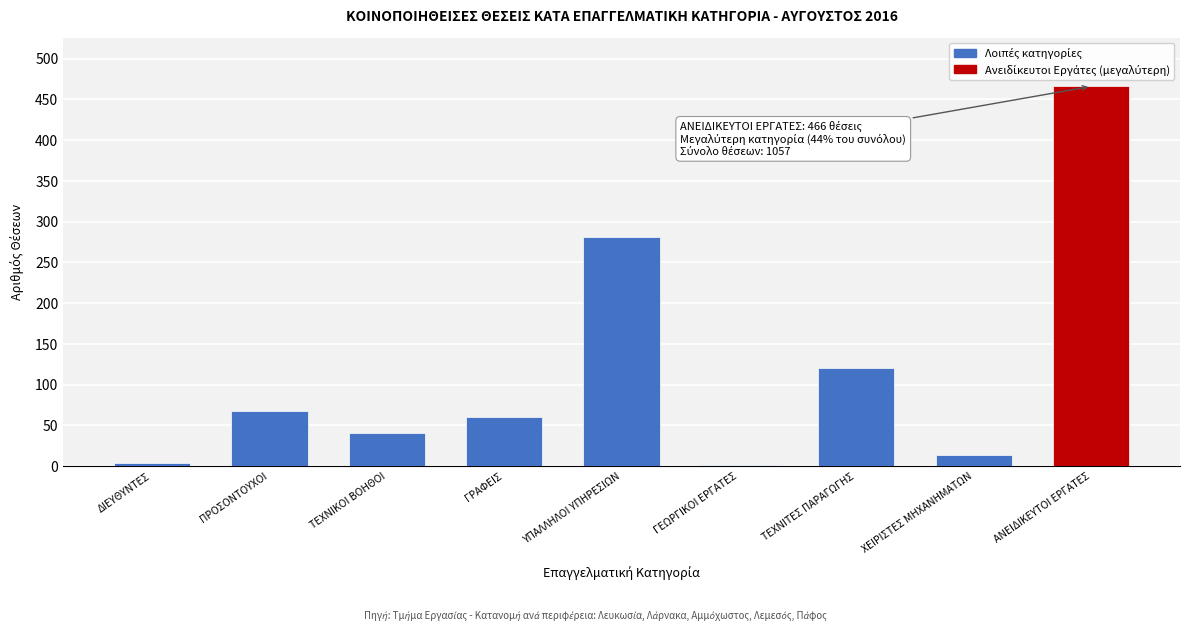

Where is the data nearest to the value 234?

ΥΠΑΛΛΗΛΟΙ ΥΠΗΡΕΣΙΩΝ